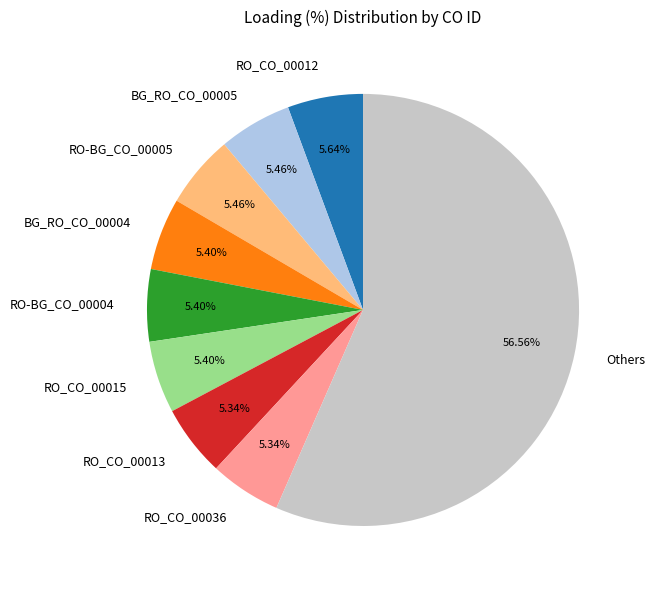

Which category has the biggest portion of the pie?

Others